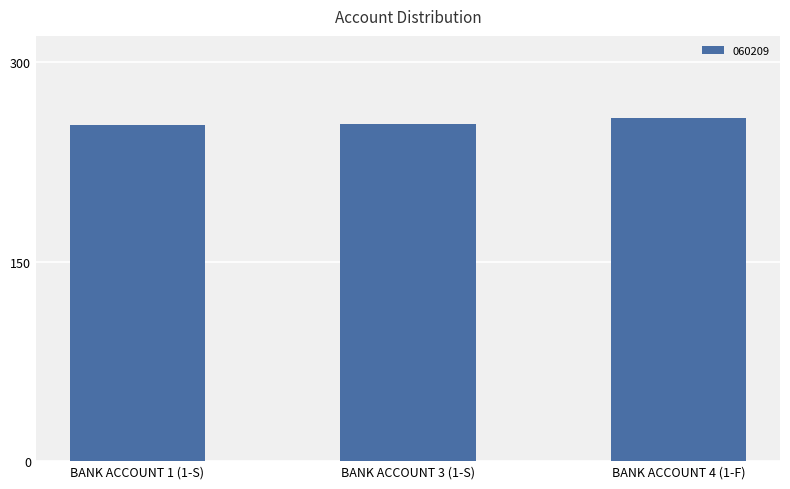

How many series are shown in this chart?

1